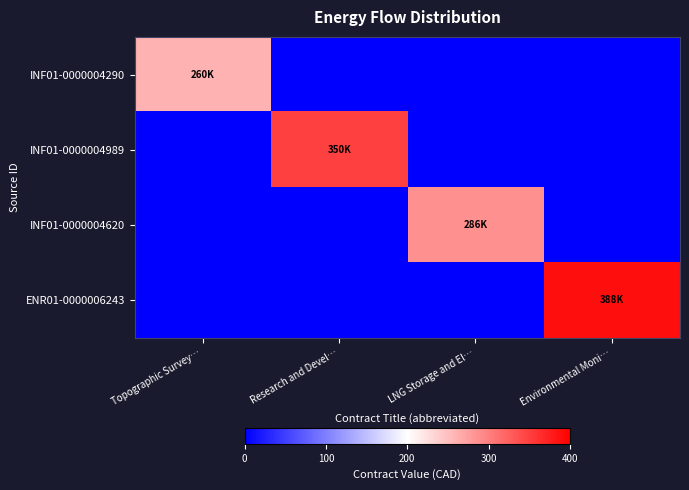

Reading right to left, what are all the values shown in this chart?

INF01-0000004290: Environmental Moni…=0	LNG Storage and El…=0	Research and Devel…=0	Topographic Survey…=260000
INF01-0000004989: Environmental Moni…=0	LNG Storage and El…=0	Research and Devel…=349794	Topographic Survey…=0
INF01-0000004620: Environmental Moni…=0	LNG Storage and El…=286248	Research and Devel…=0	Topographic Survey…=0
ENR01-0000006243: Environmental Moni…=387520	LNG Storage and El…=0	Research and Devel…=0	Topographic Survey…=0